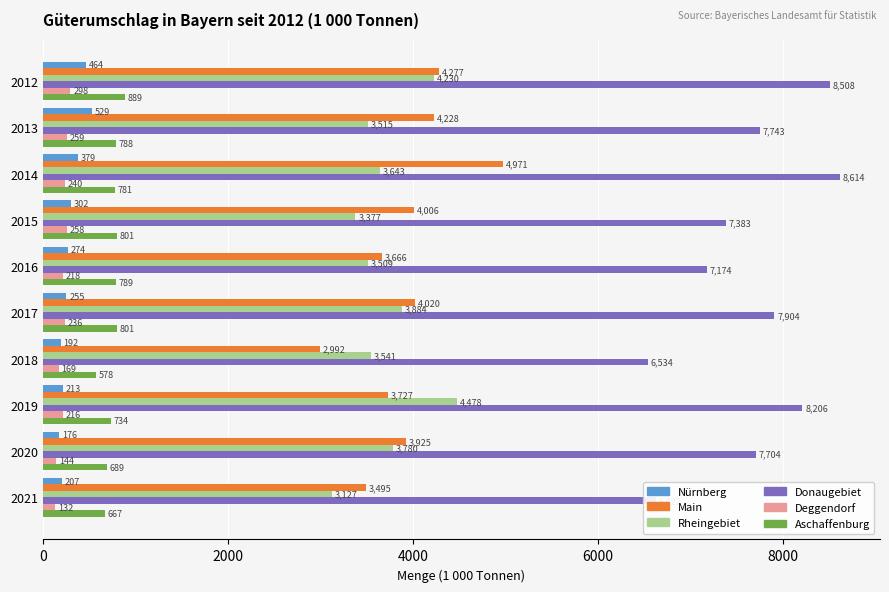

Where is Main nearest to the value 3981?

2015